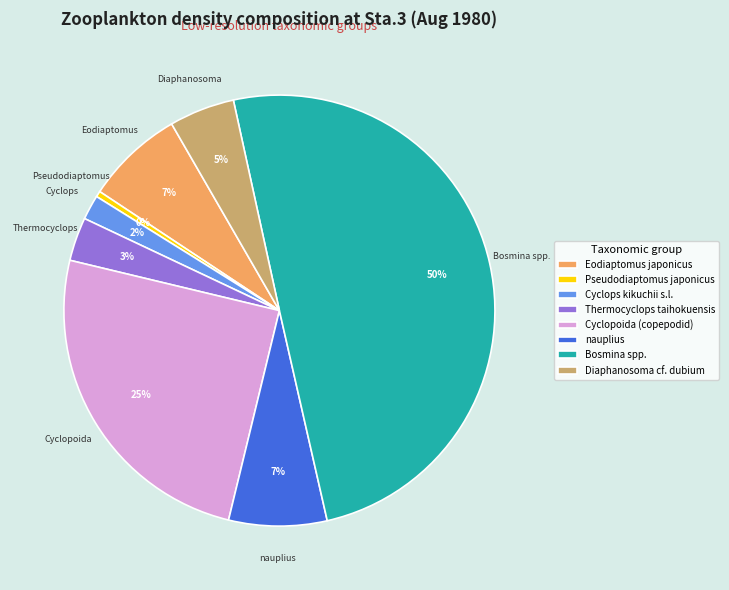

Which slice is the largest?

Bosmina spp.